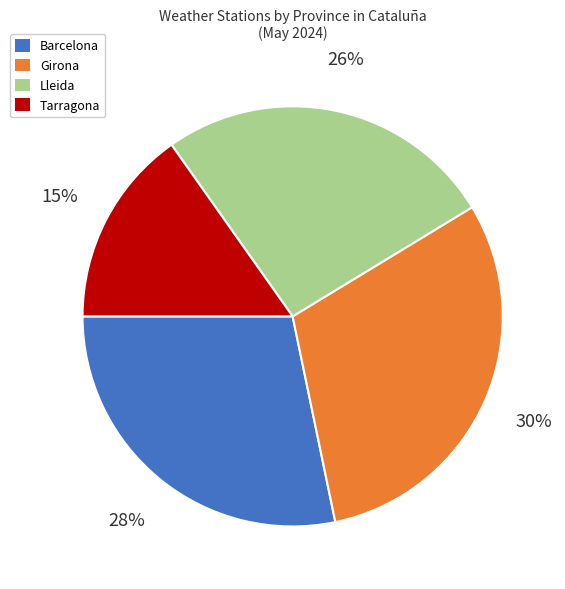

Which category has the smallest portion of the pie?

Tarragona